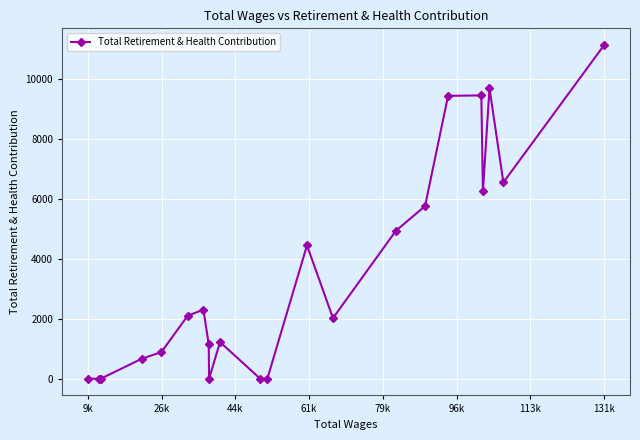

What is the greatest value displayed?

11121